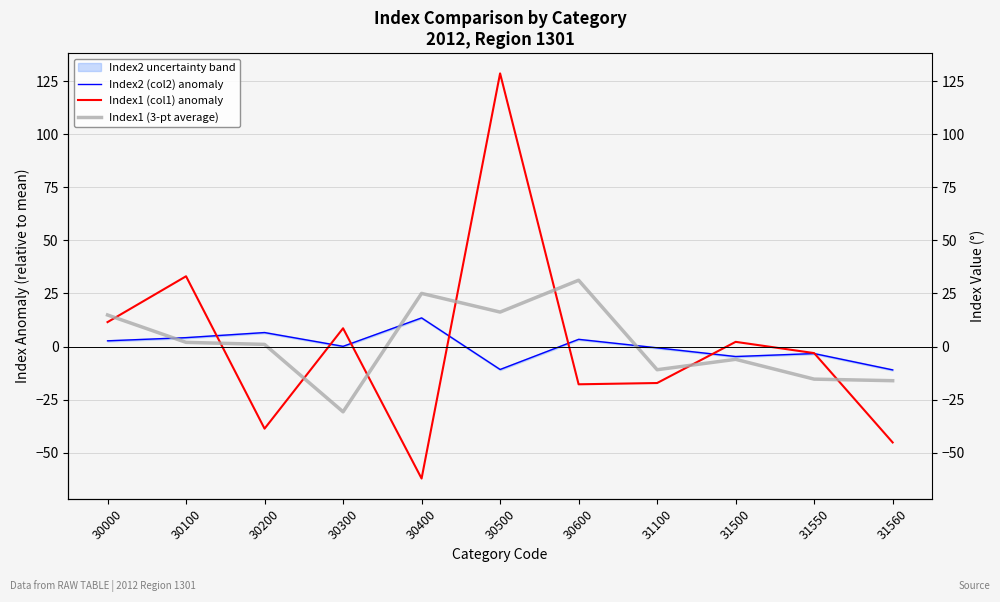

Rank the series at 30000 from highest to lowest value.

Index1 (3-pt average), Index1 (col1) anomaly, Index2 (col2) anomaly